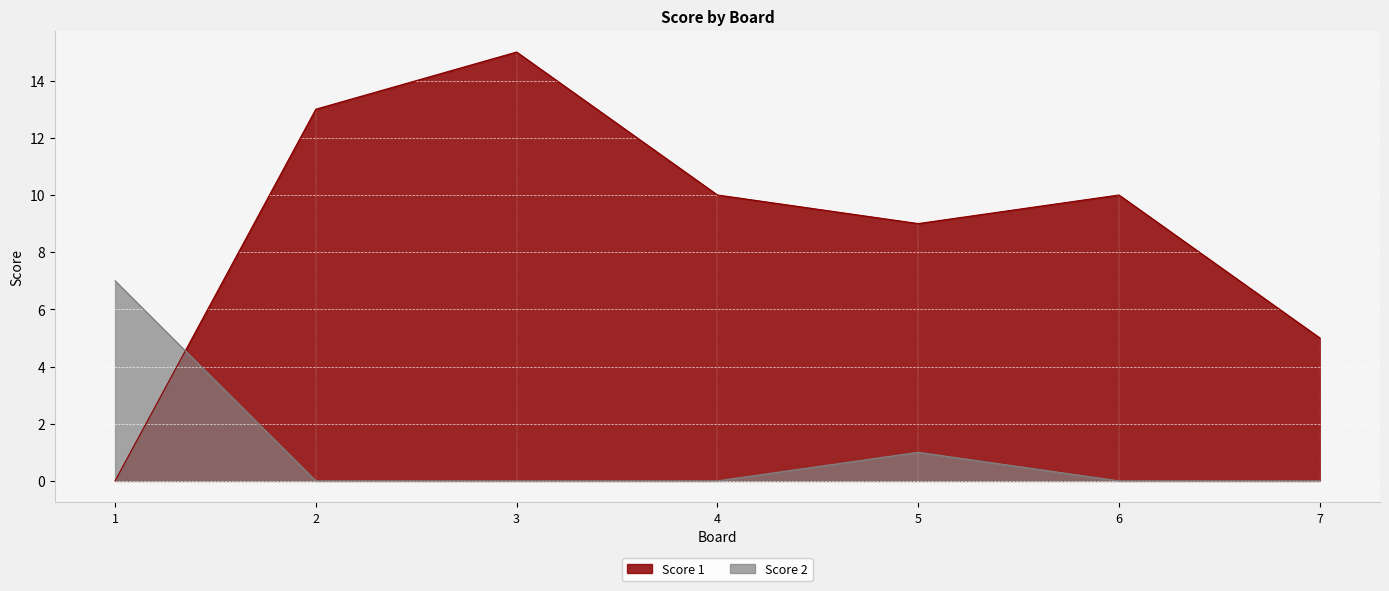

How many times do Score 1 and Score 2 cross each other?

1